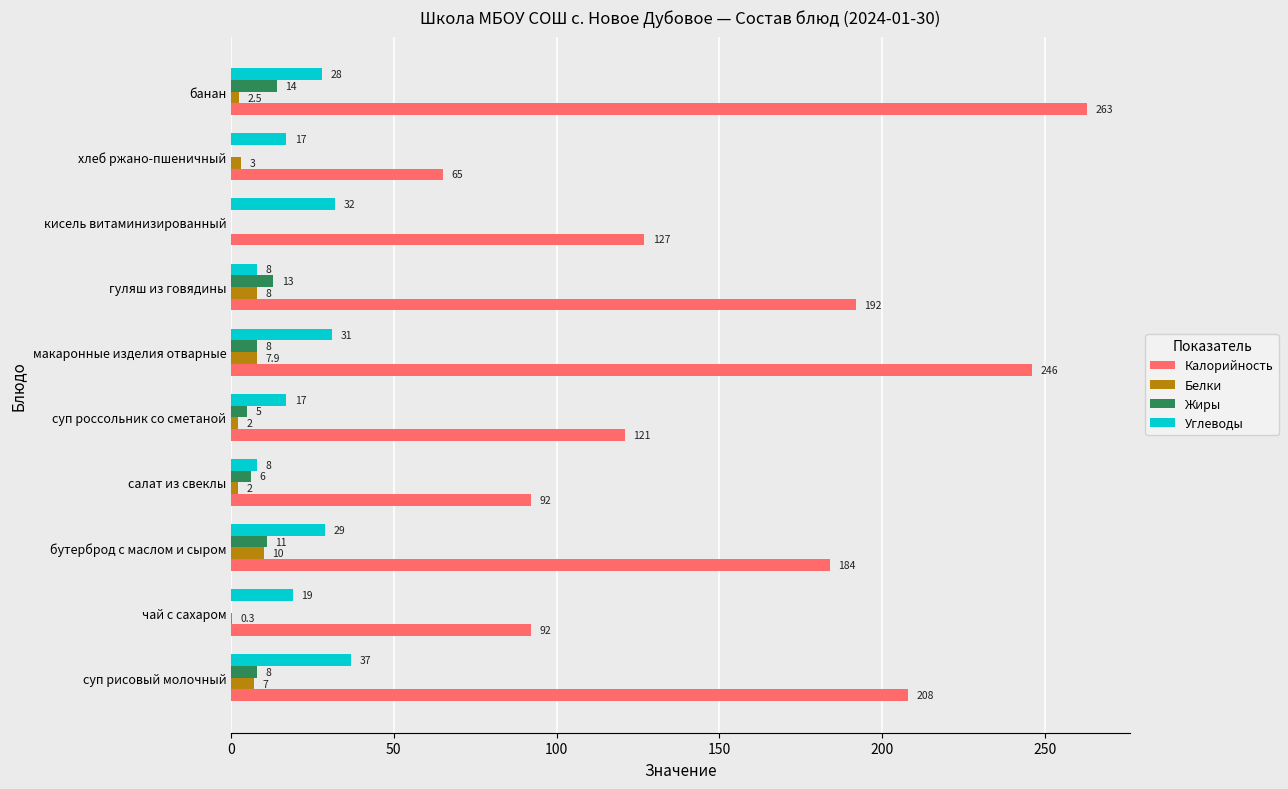

What value does the Углеводы series have at суп россольник со сметаной?

17.0